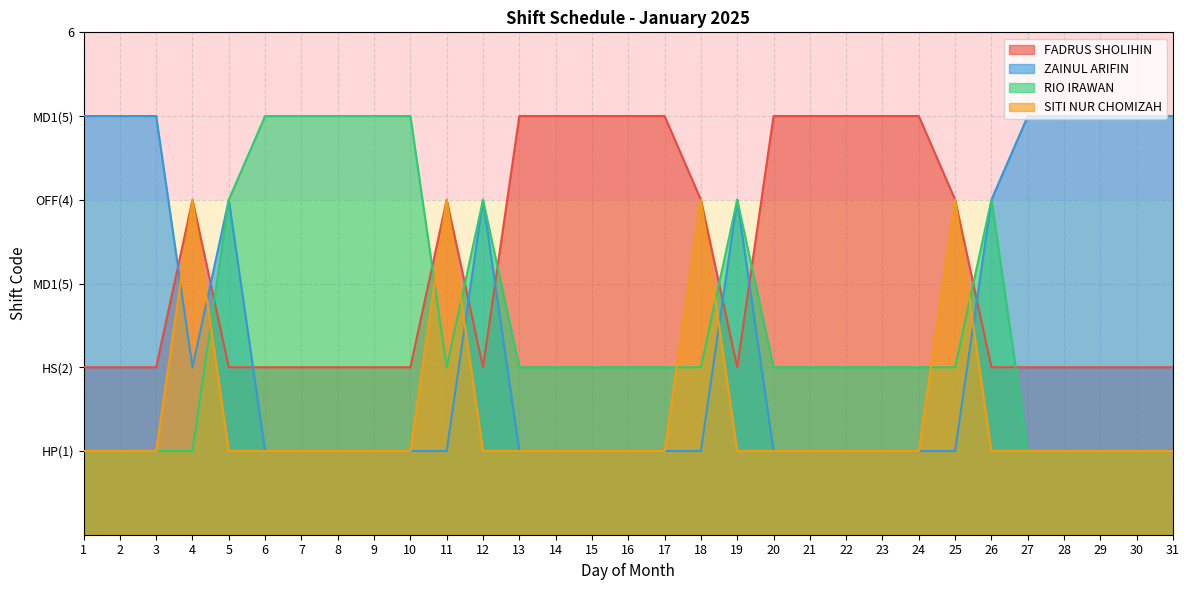

How many intersections are there between SITI NUR CHOMIZAH and ZAINUL ARIFIN?

5